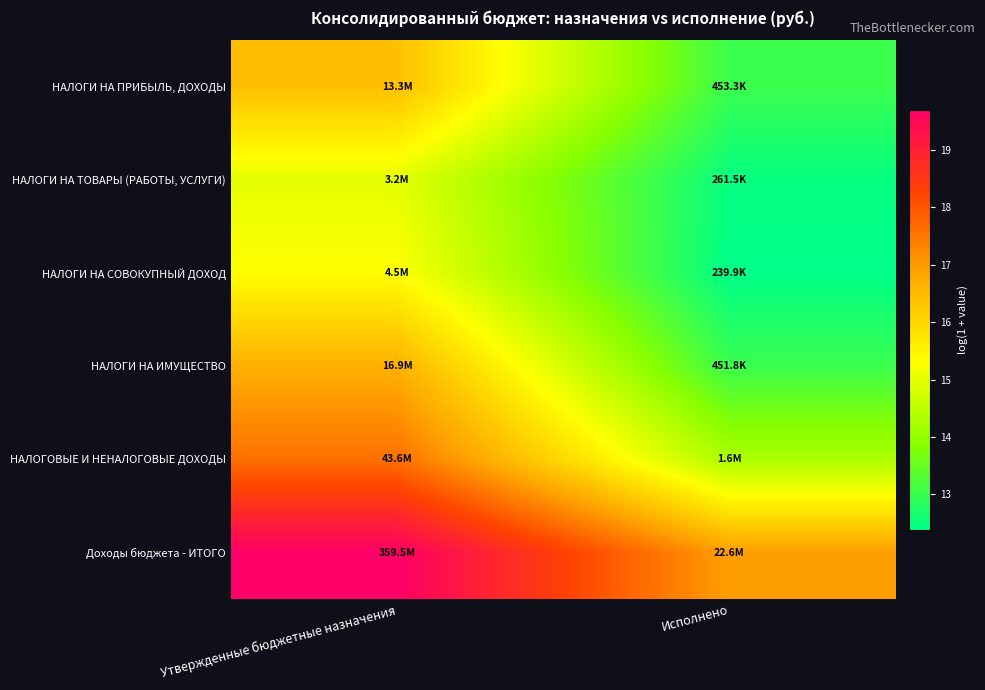

What is the total value across all series at Утвержденные бюджетные назначения?

100.6